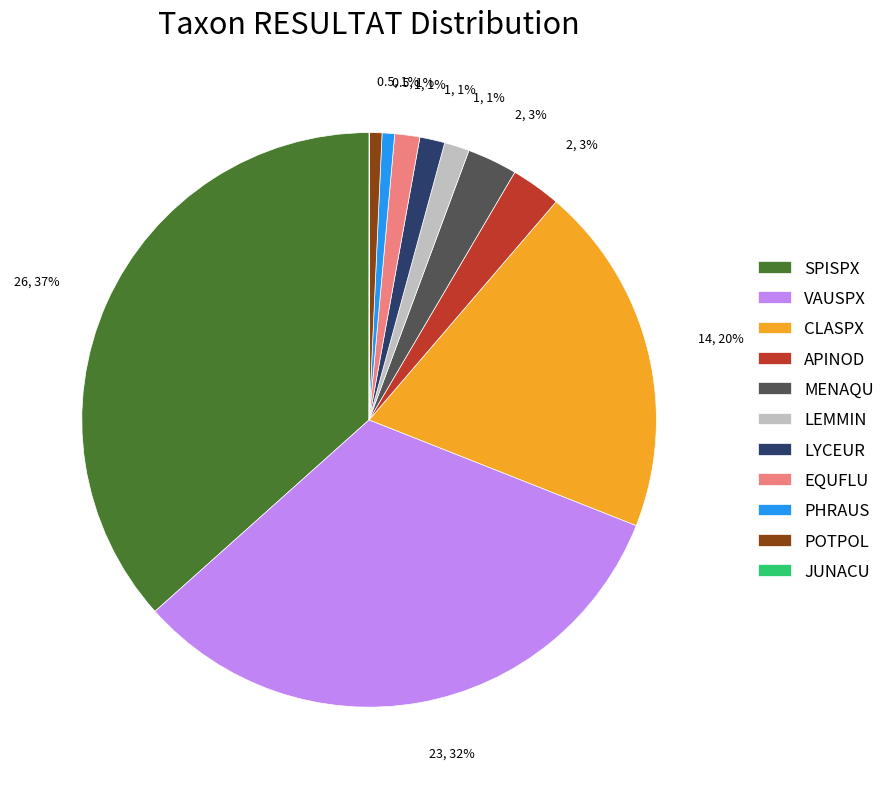

Which category has the biggest portion of the pie?

SPISPX